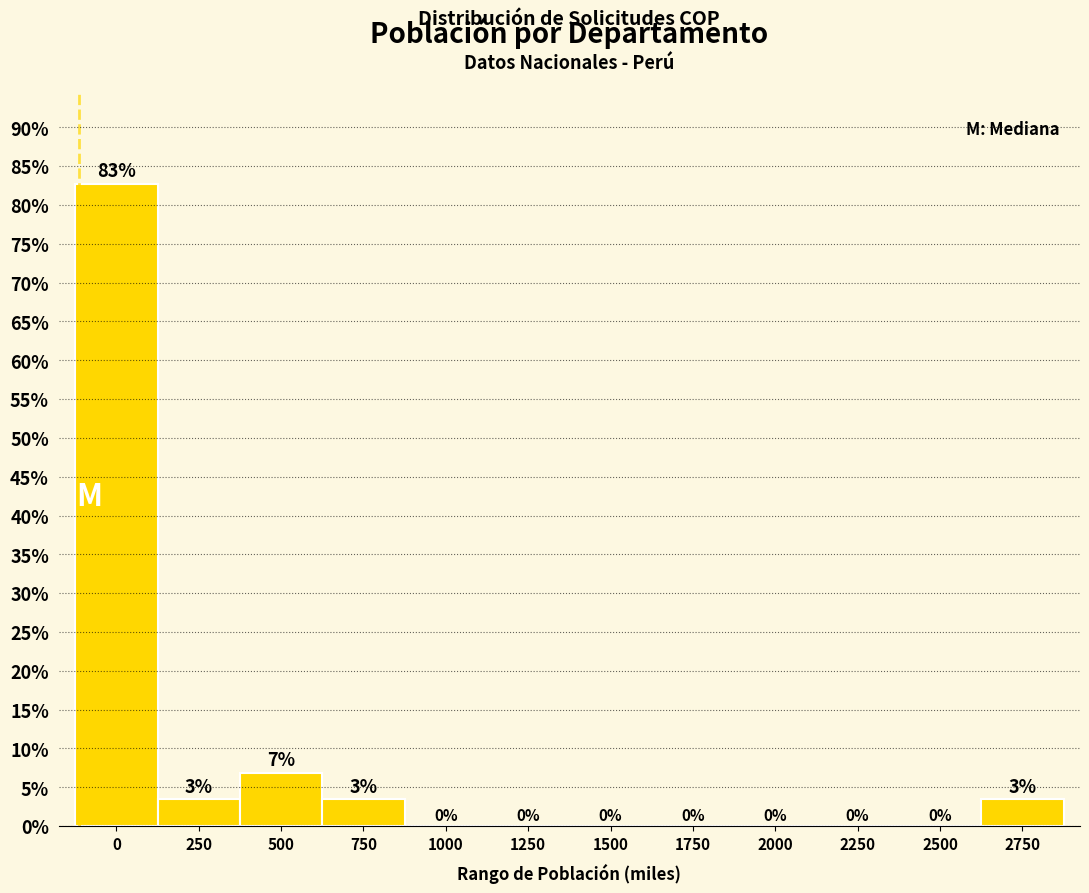

The value at 2250 is 0.0. True or false?

True